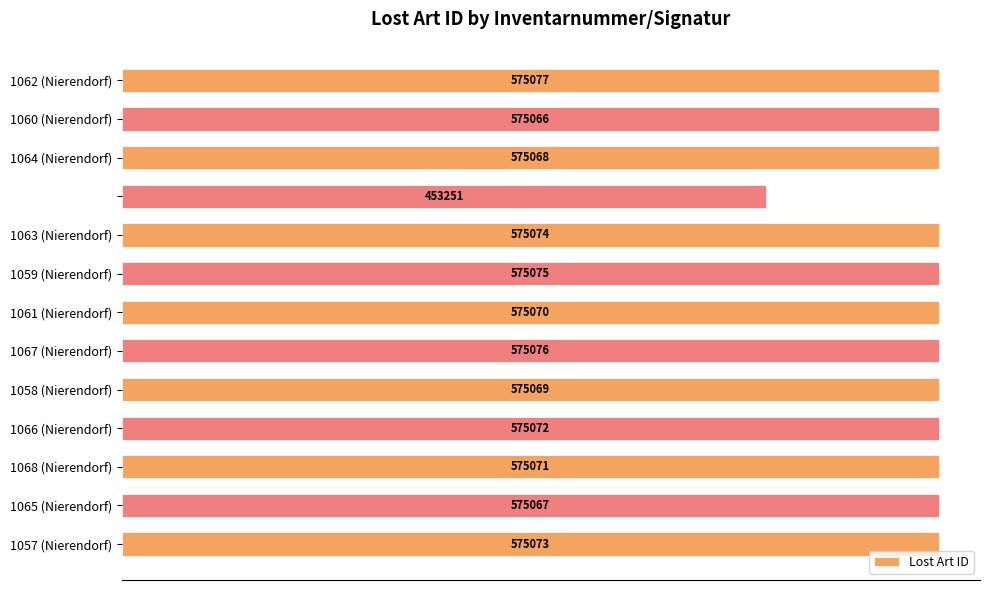

What is the greatest value displayed?

575077